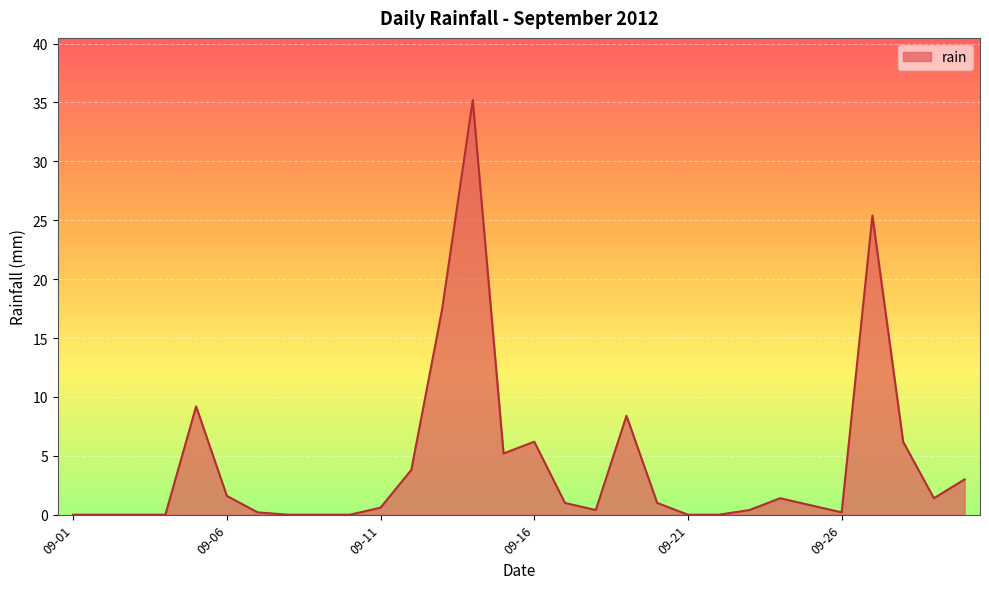

What is the greatest value displayed?

35.2